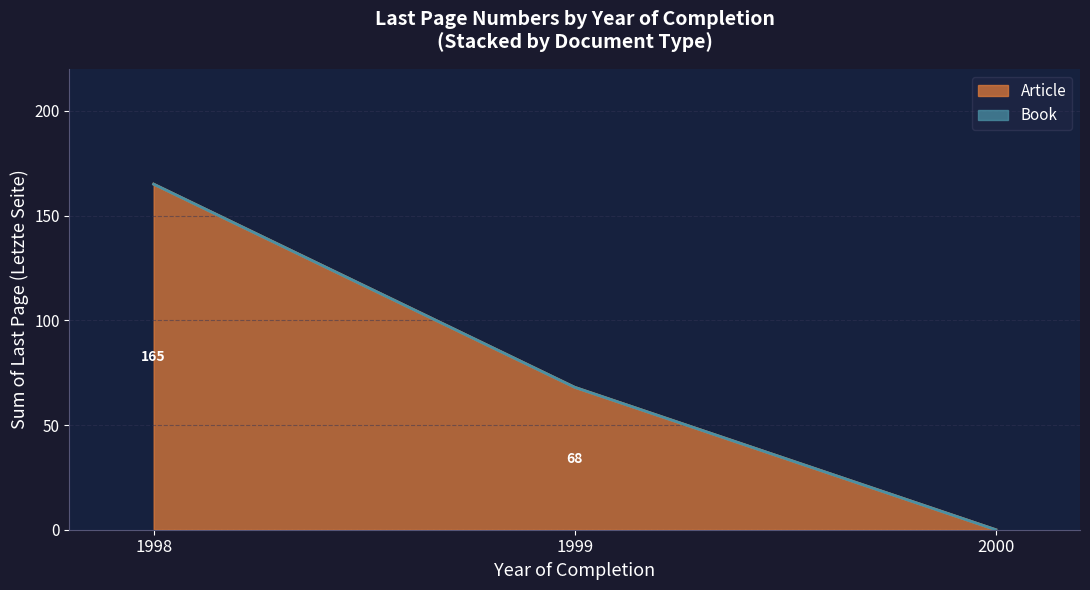

Does the chart have visible grid lines?

Yes